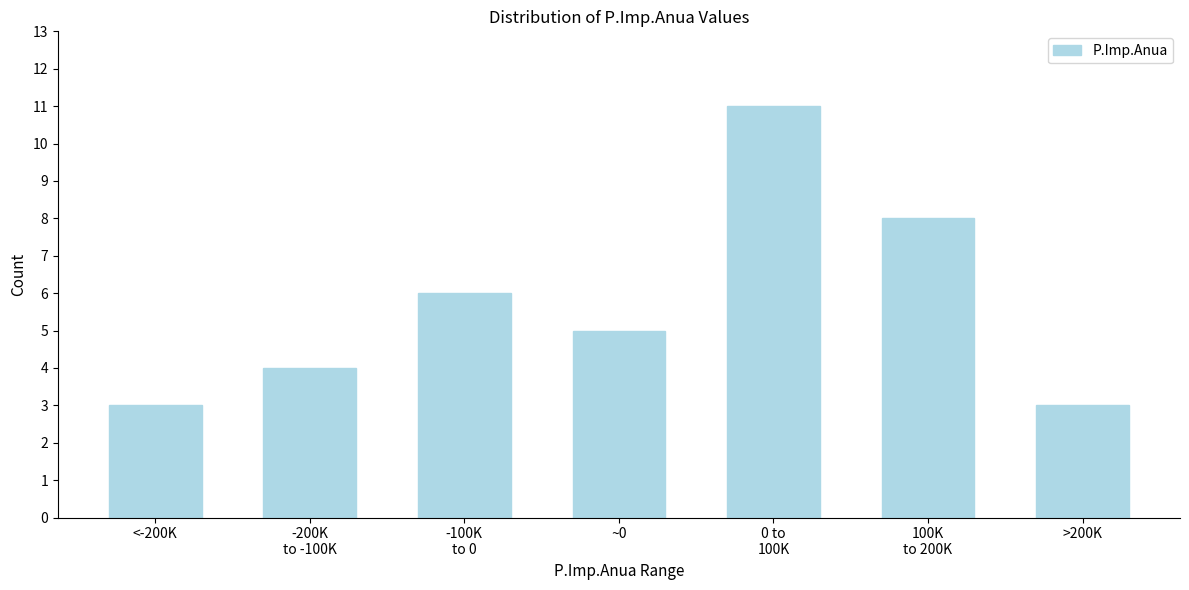

Reading right to left, list all the values displayed in this chart.

3	8	11	5	6	4	3